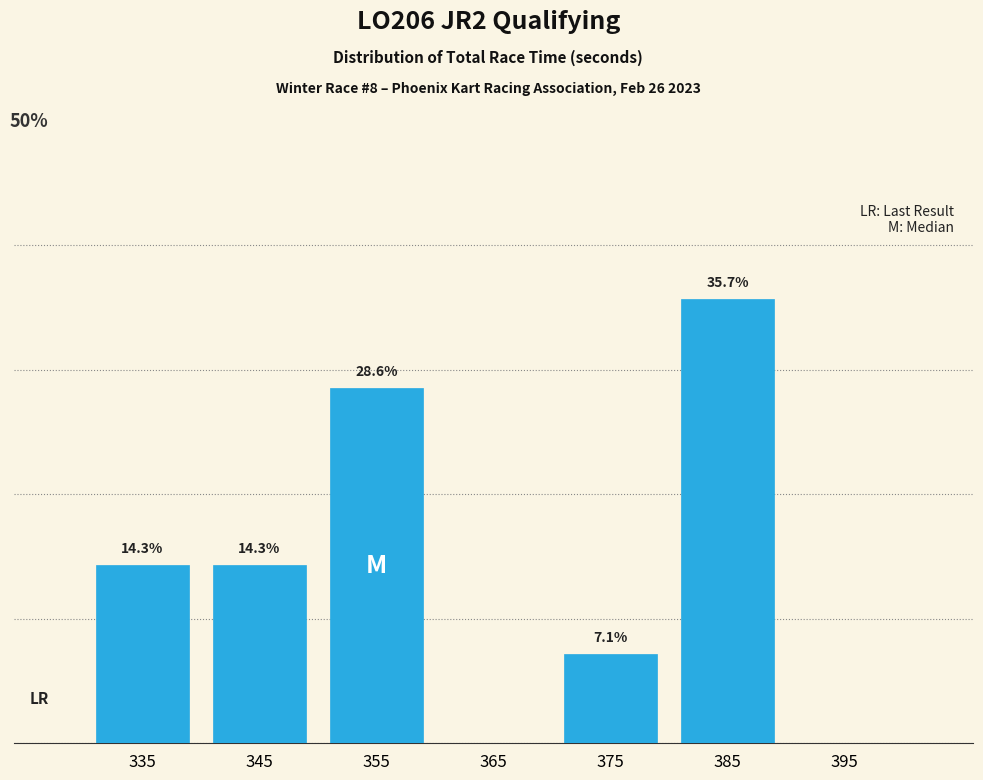

Are the bars horizontal?

No